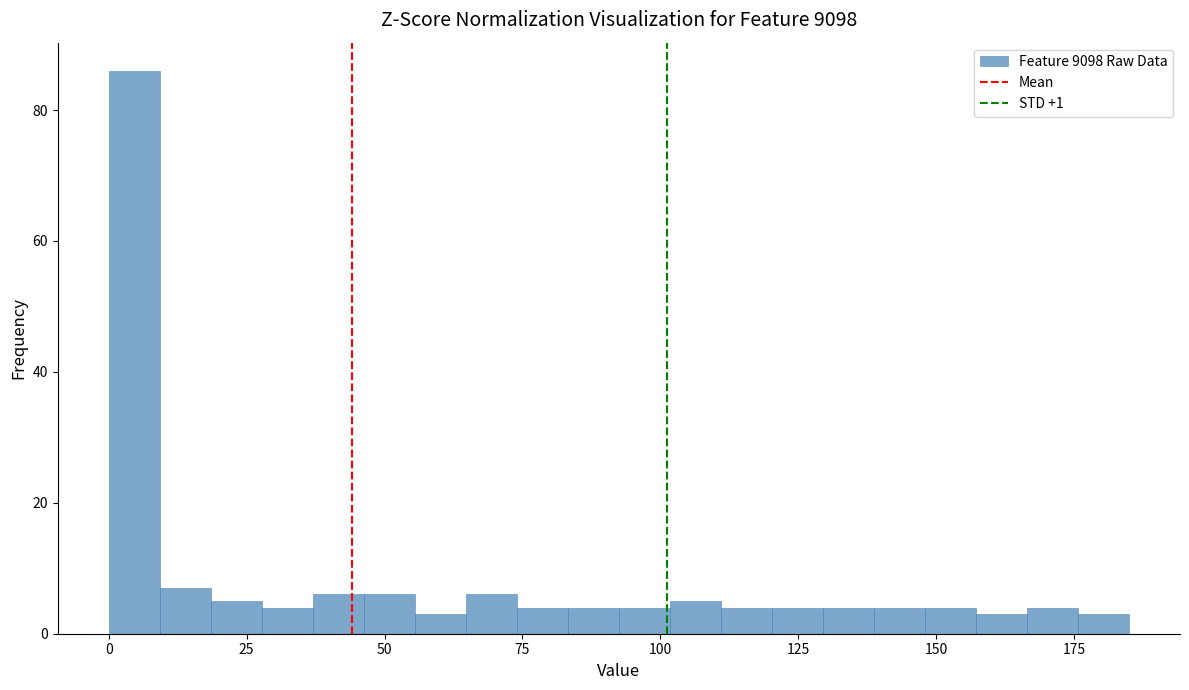

Around what value on the x-axis is the tallest bar? Give the approximate position of its centre, as read against the axis.

5